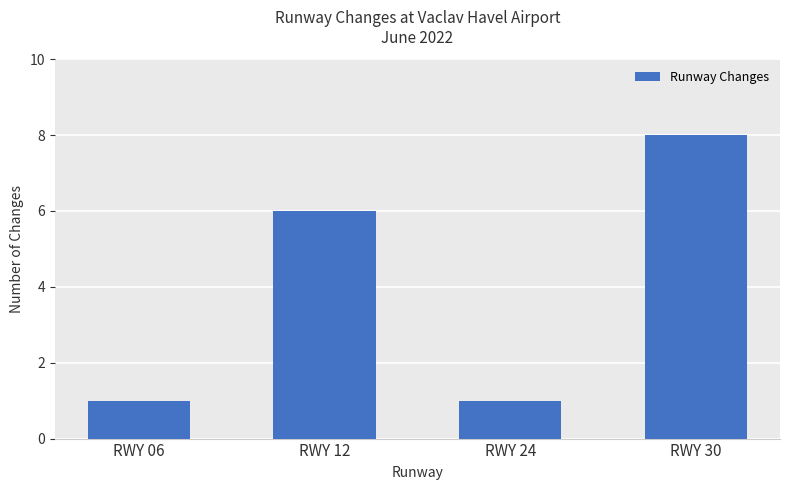

Count the number of categories in the chart.

4